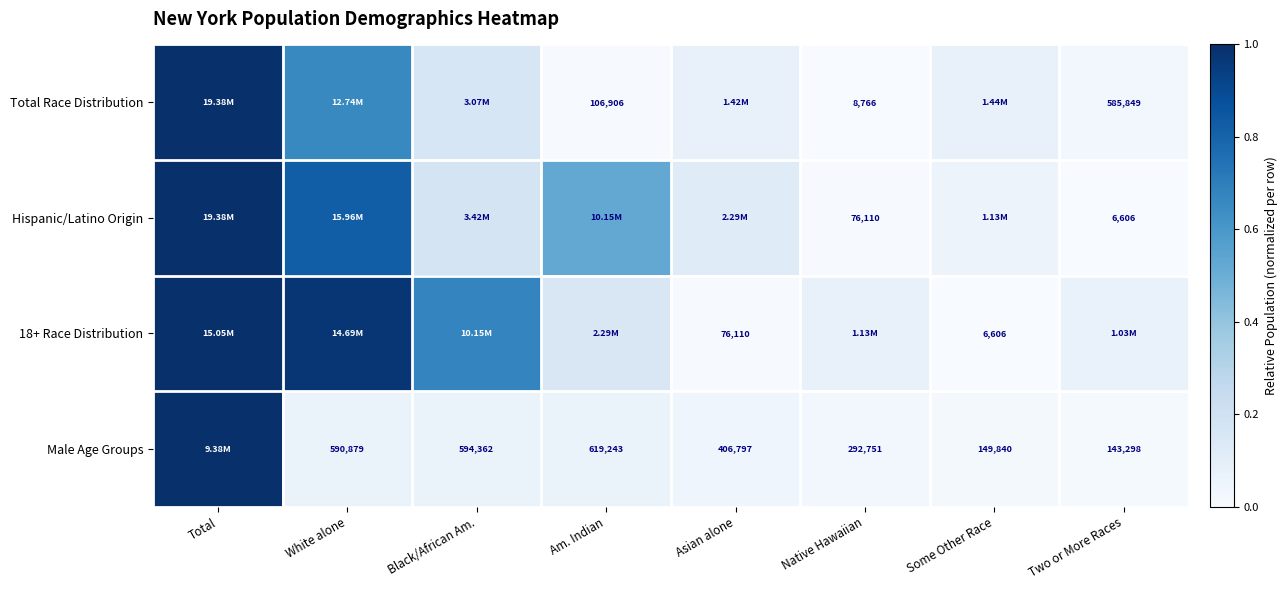

Is the value of Male Age Groups at Asian alone greater than the value of Hispanic/Latino Origin at Native Hawaiian?

Yes